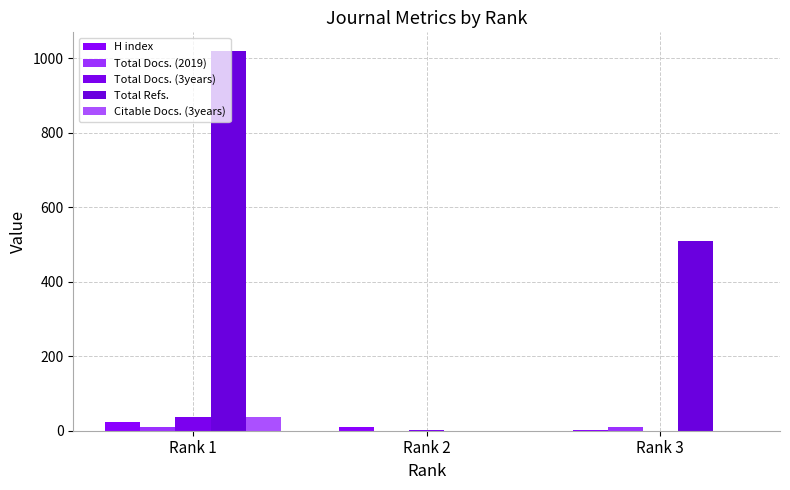

How many groups of bars are there?

3